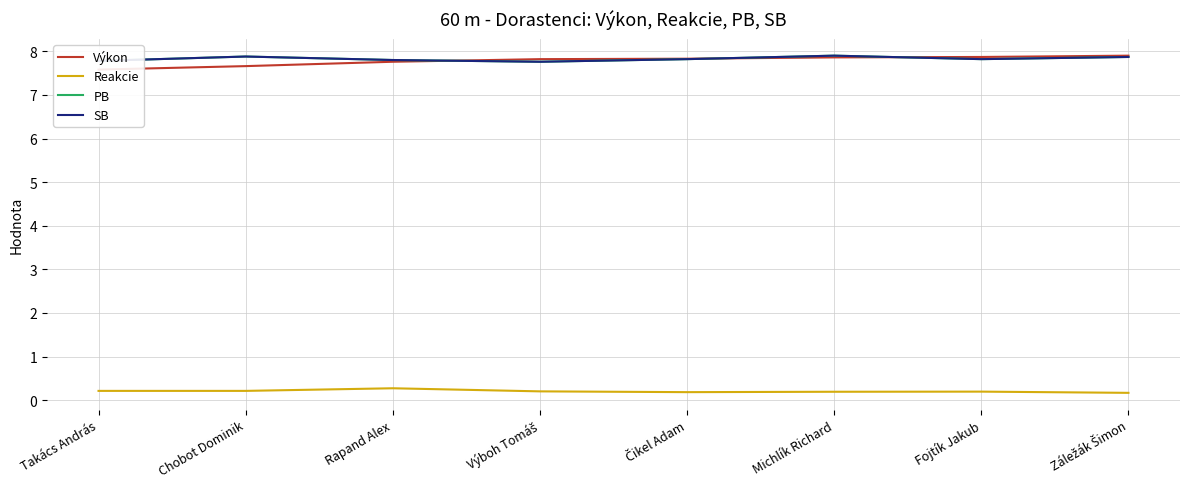

The Reakcie series shows 0.3 at Rapand Alex. True or false?

True